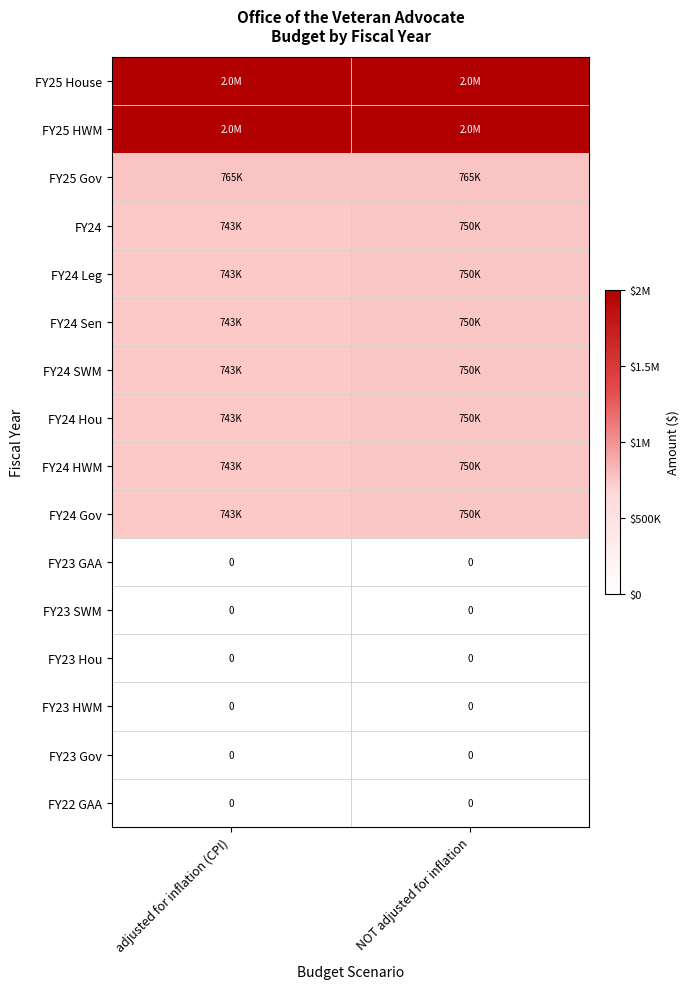

Is it true that FY23 HWM equals 0 at adjusted for inflation (CPI)?

True